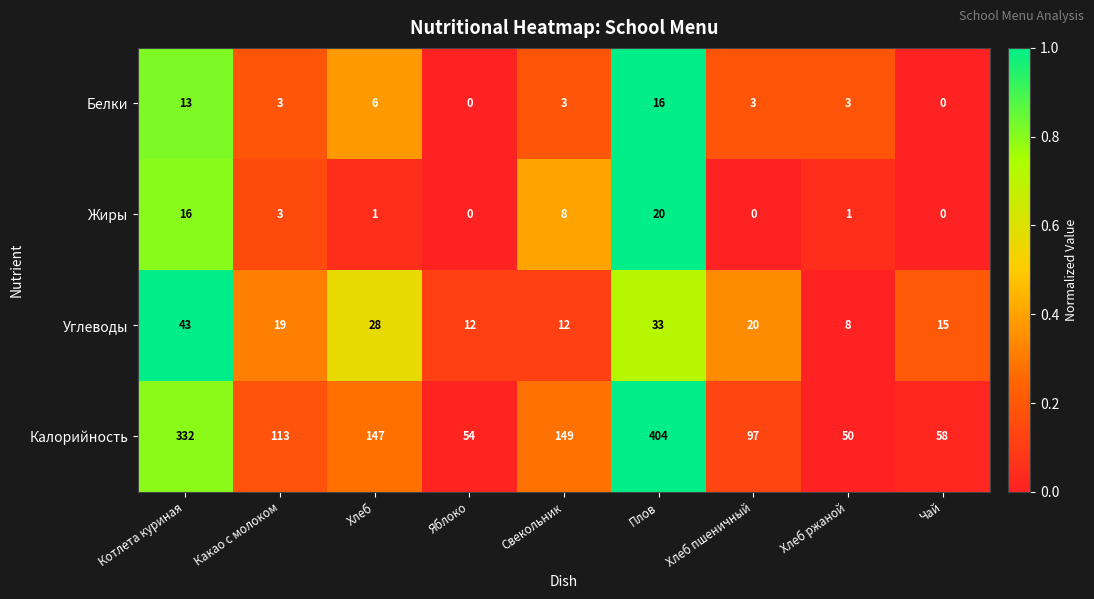

The Калорийность series shows 149 at Свекольник. True or false?

True